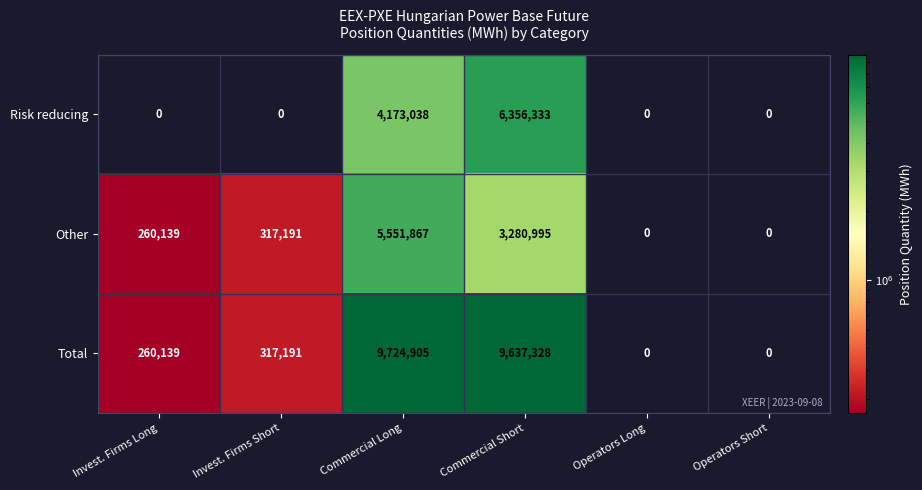

True or false: Risk reducing has a value of 11232480 at Commercial Short.

False